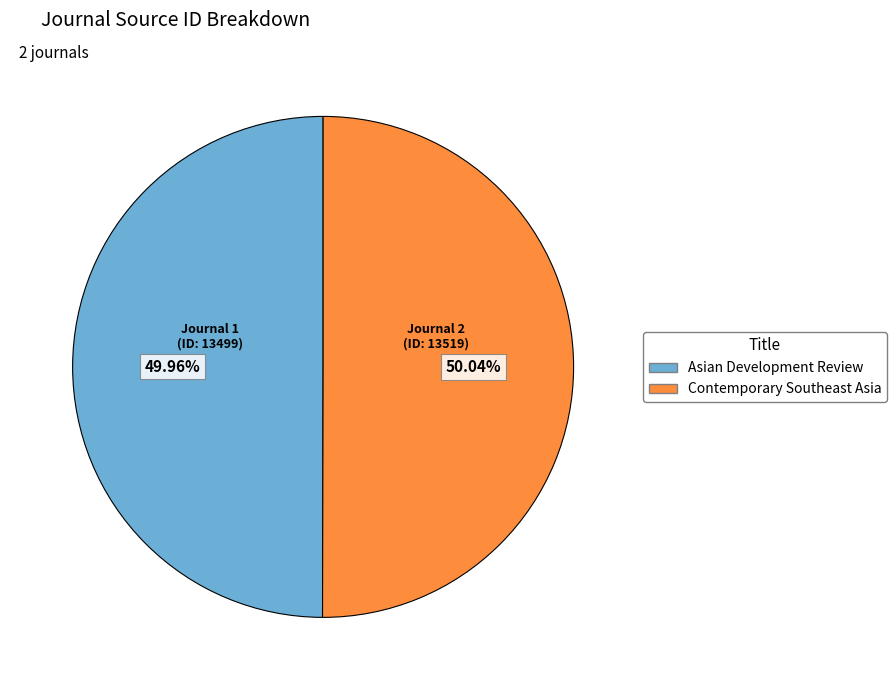

Is there any slice that represents more than half of the pie?

Yes